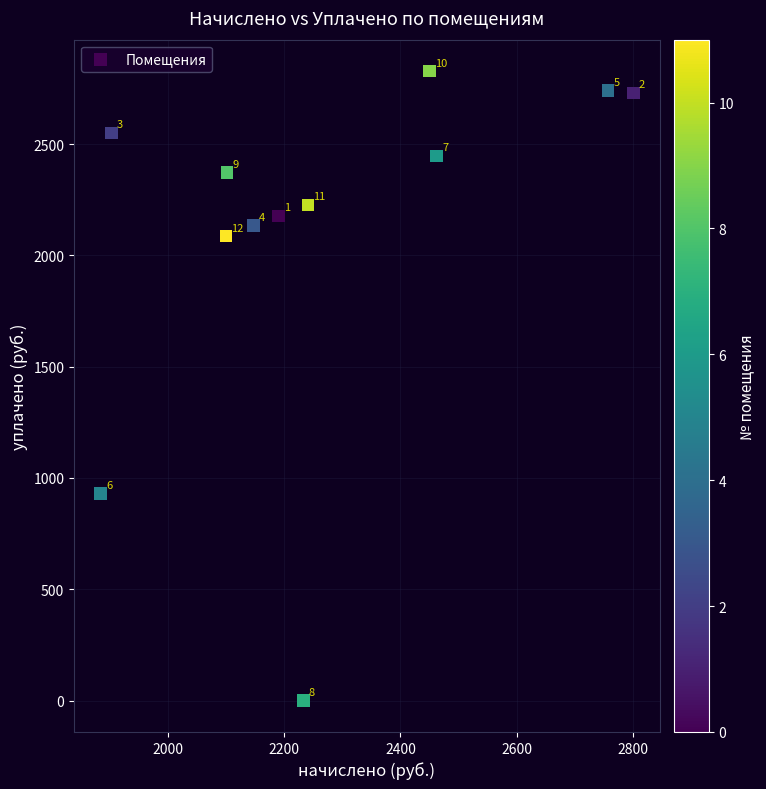

What is the range of Y values (max minus min)?

2827.4